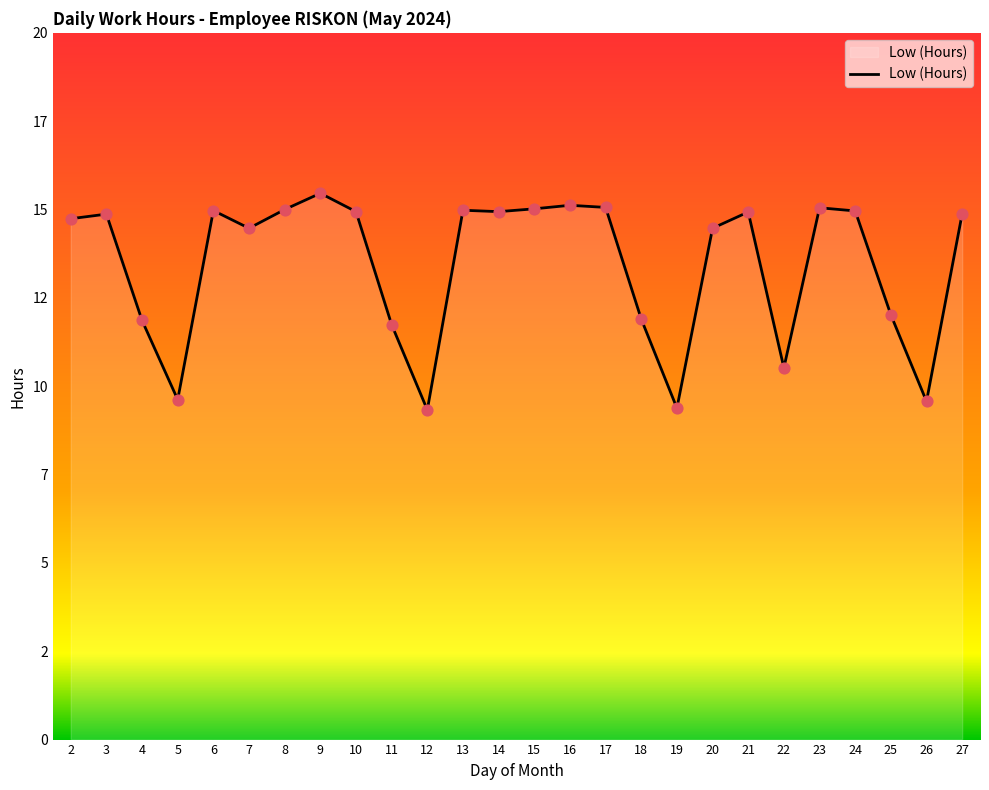

What is the change in value from 4 to 8?

+3.1